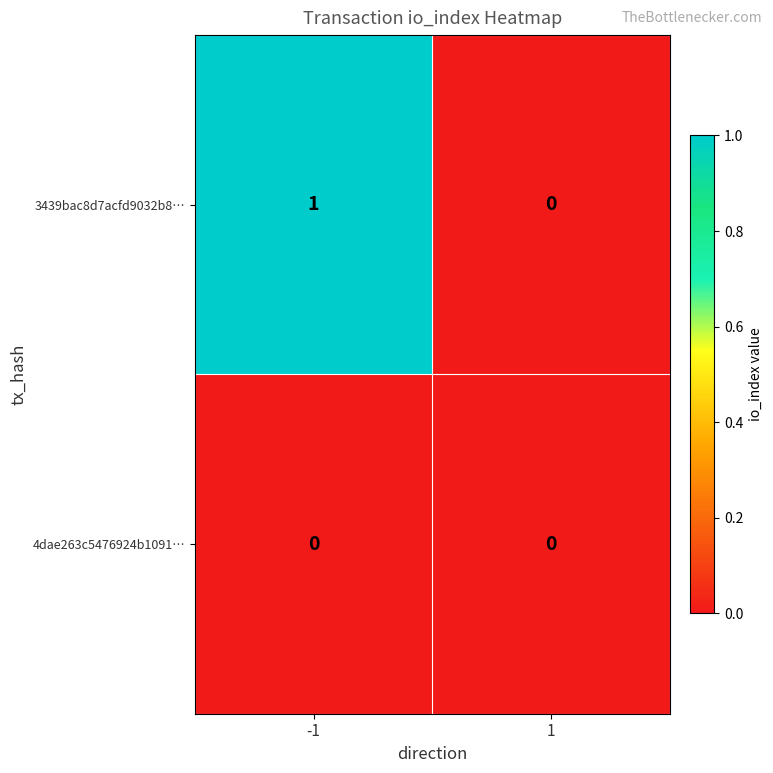

The 3439bac8d7acfd9032b8… series shows 1 at 1. True or false?

False